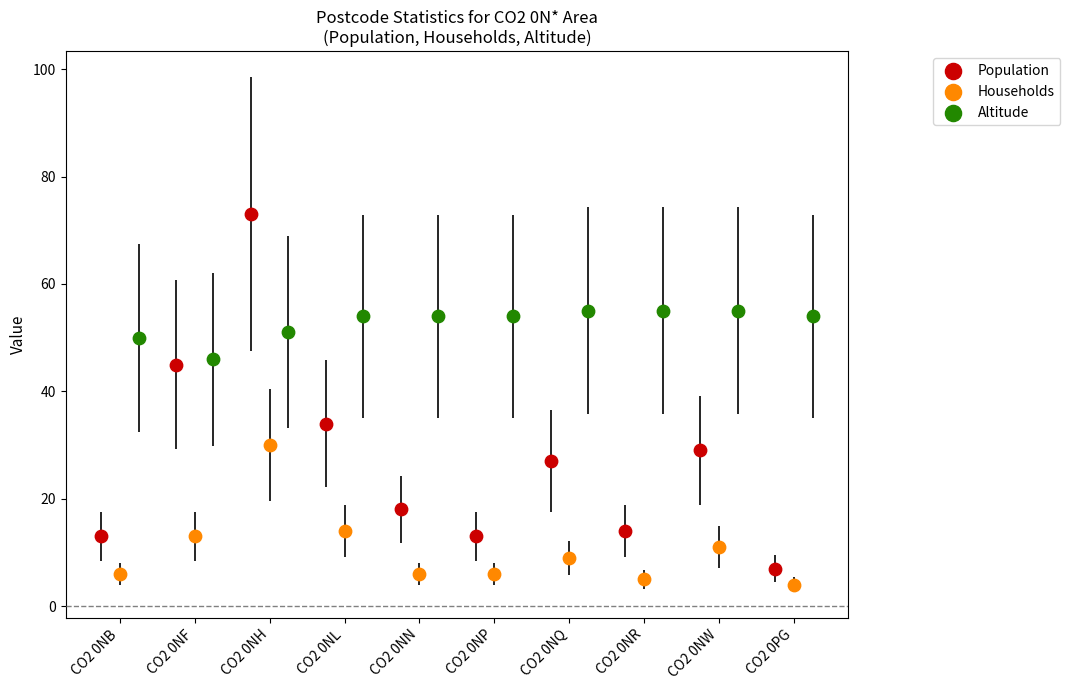

What are all the series names shown in the legend?

Population, Households, Altitude